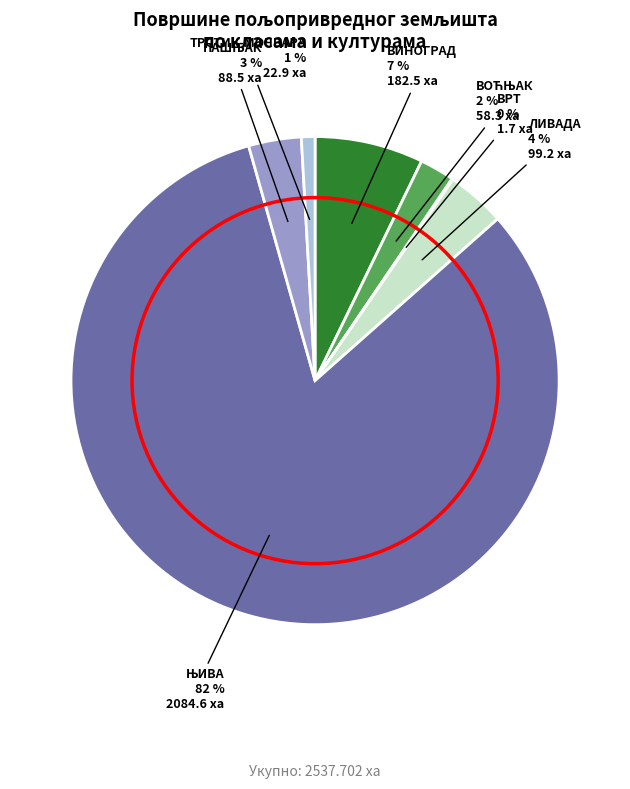

To the nearest percent, what is the average slice percentage?

14%